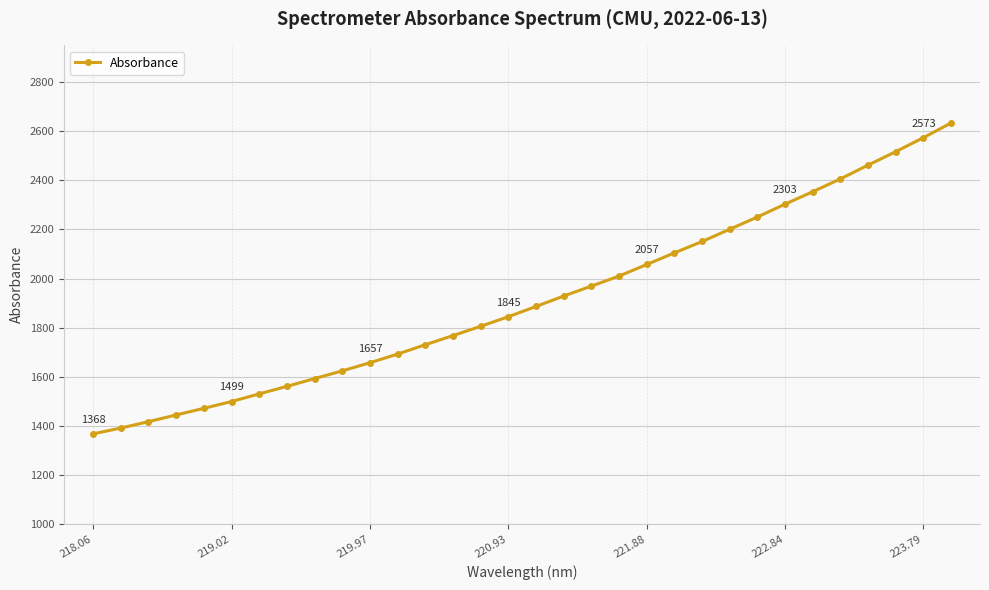

What is the average value?

1912.6